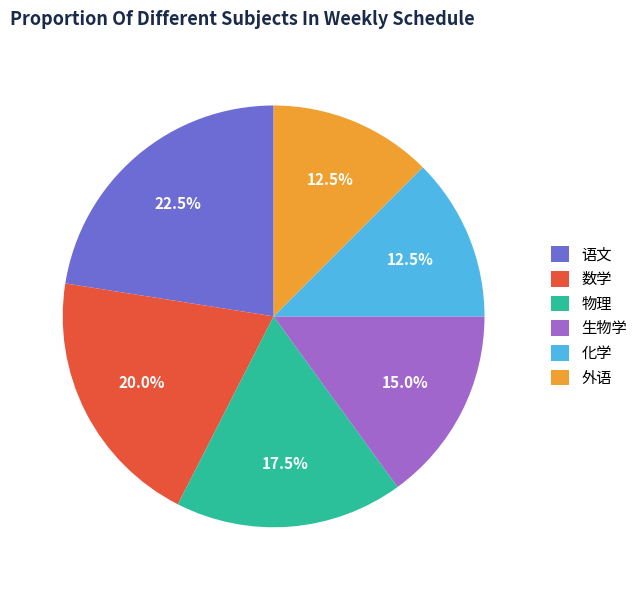

Count the number of slices in the pie.

6